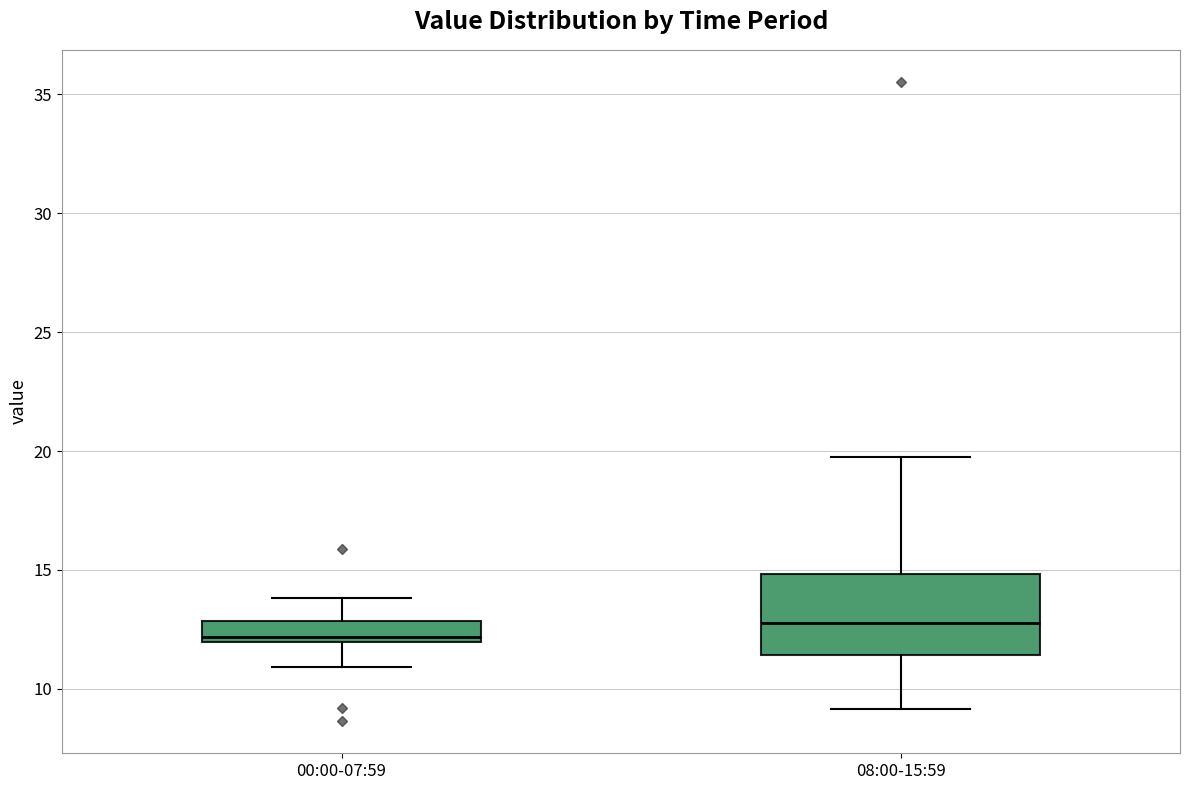

Which box has the highest median line?

08:00-15:59